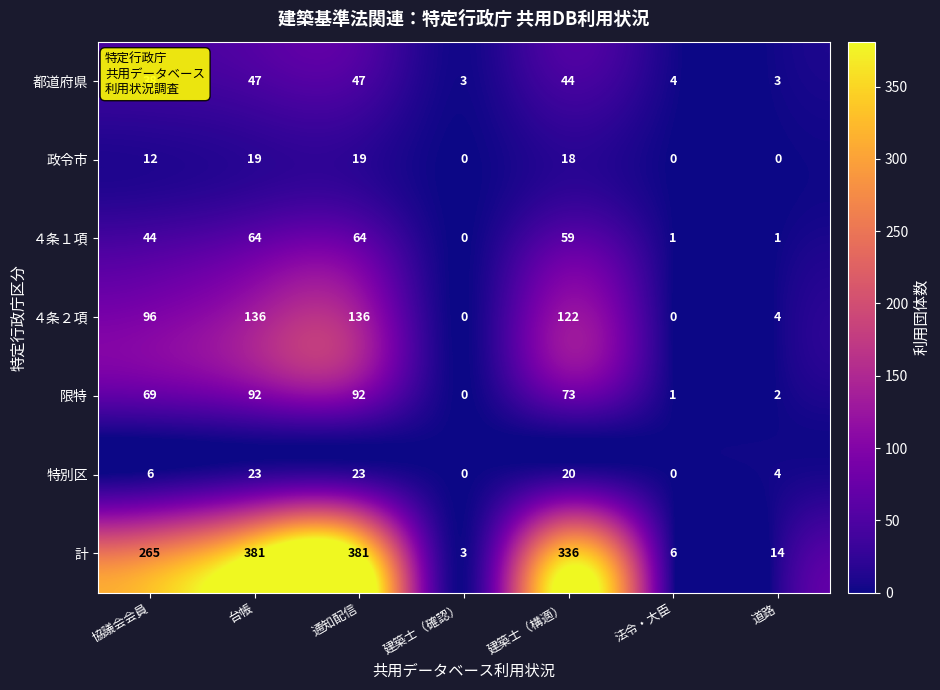

Is it true that ４条２項 equals 2 at 道路?

False